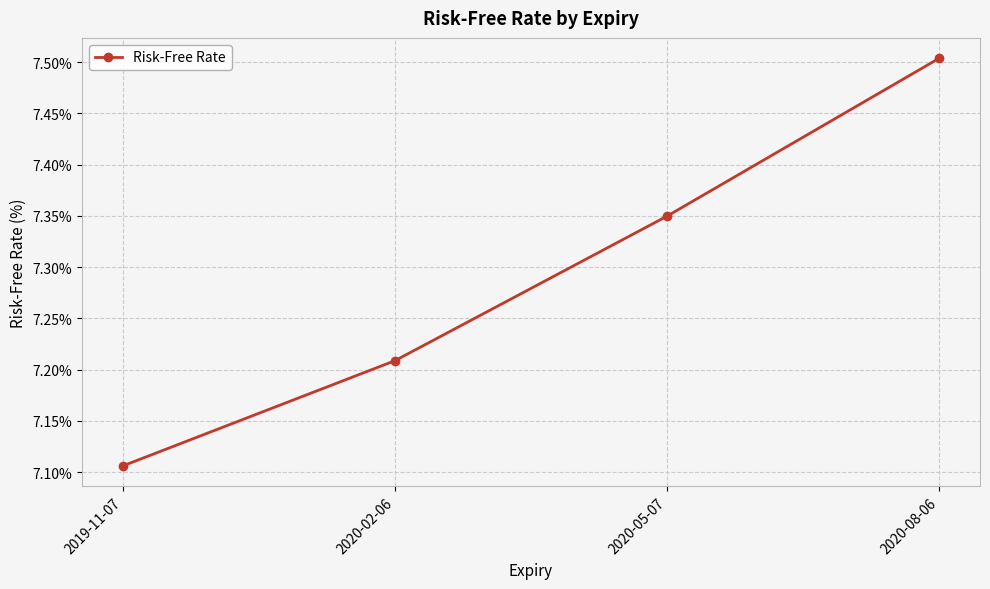

True or false: the data shows 2.6 at 2019-11-07.

False